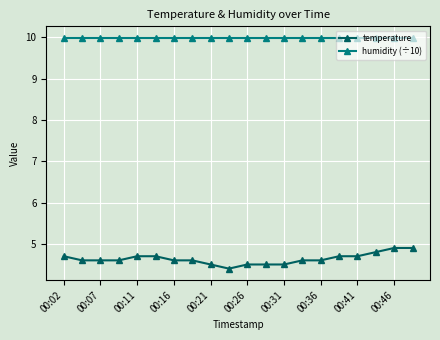

At how many categories does at least one series exceed 9?

20